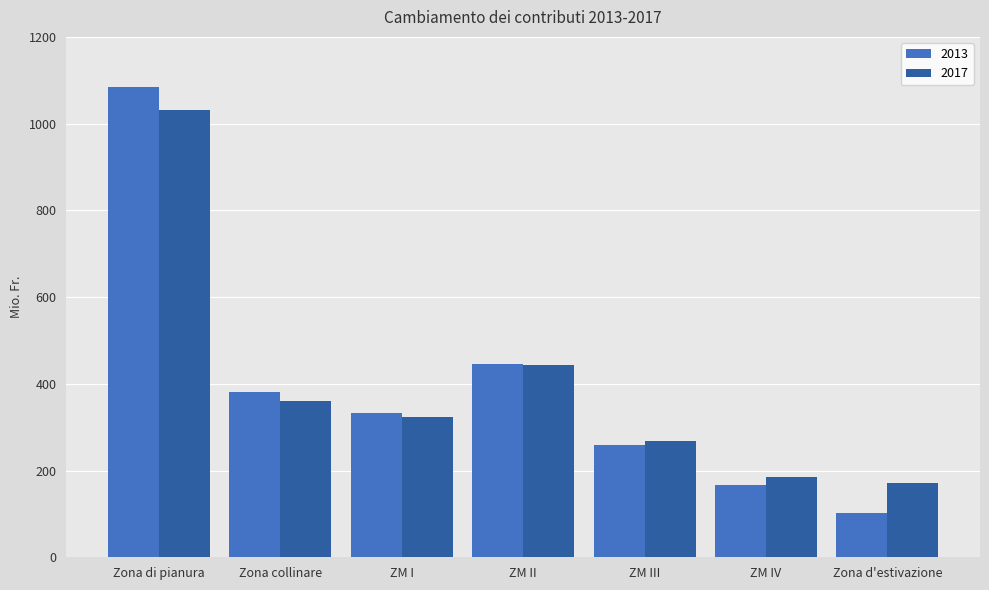

Between Zona collinare and Zona d'estivazione, which series saw the biggest shift?

2013